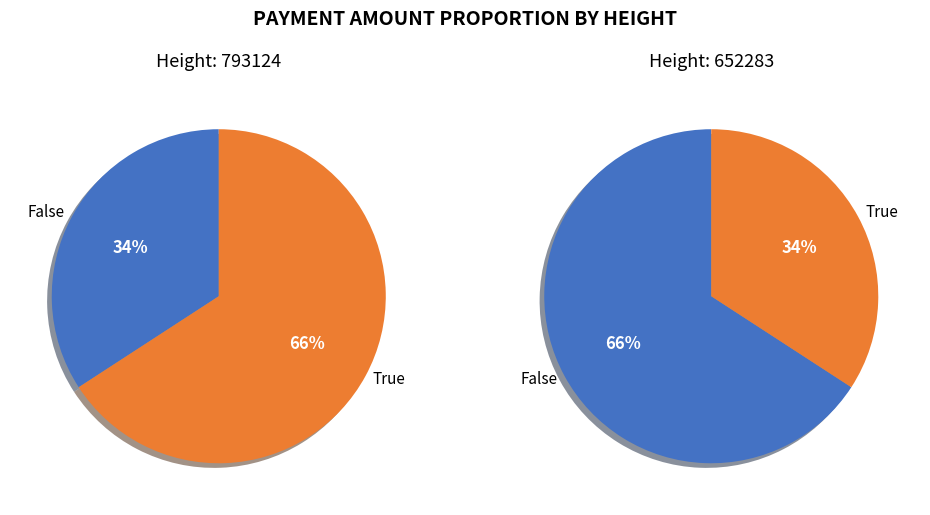

Does any single category account for the majority?

Yes